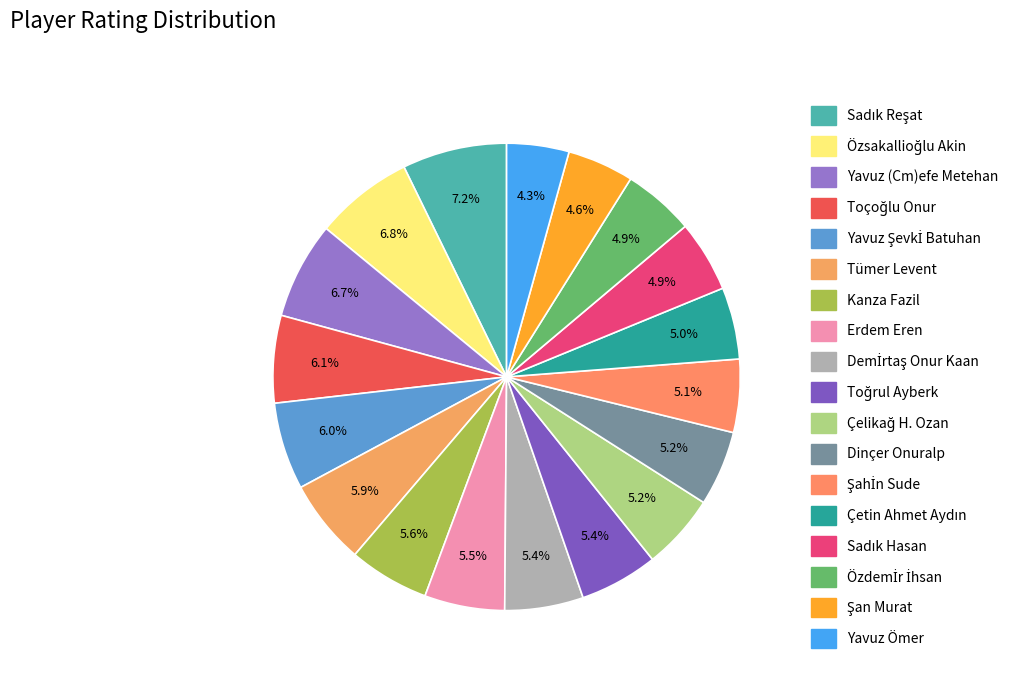

What is the change in value from Toçoğlu Onur to Çetin Ahmet Aydın?

-311